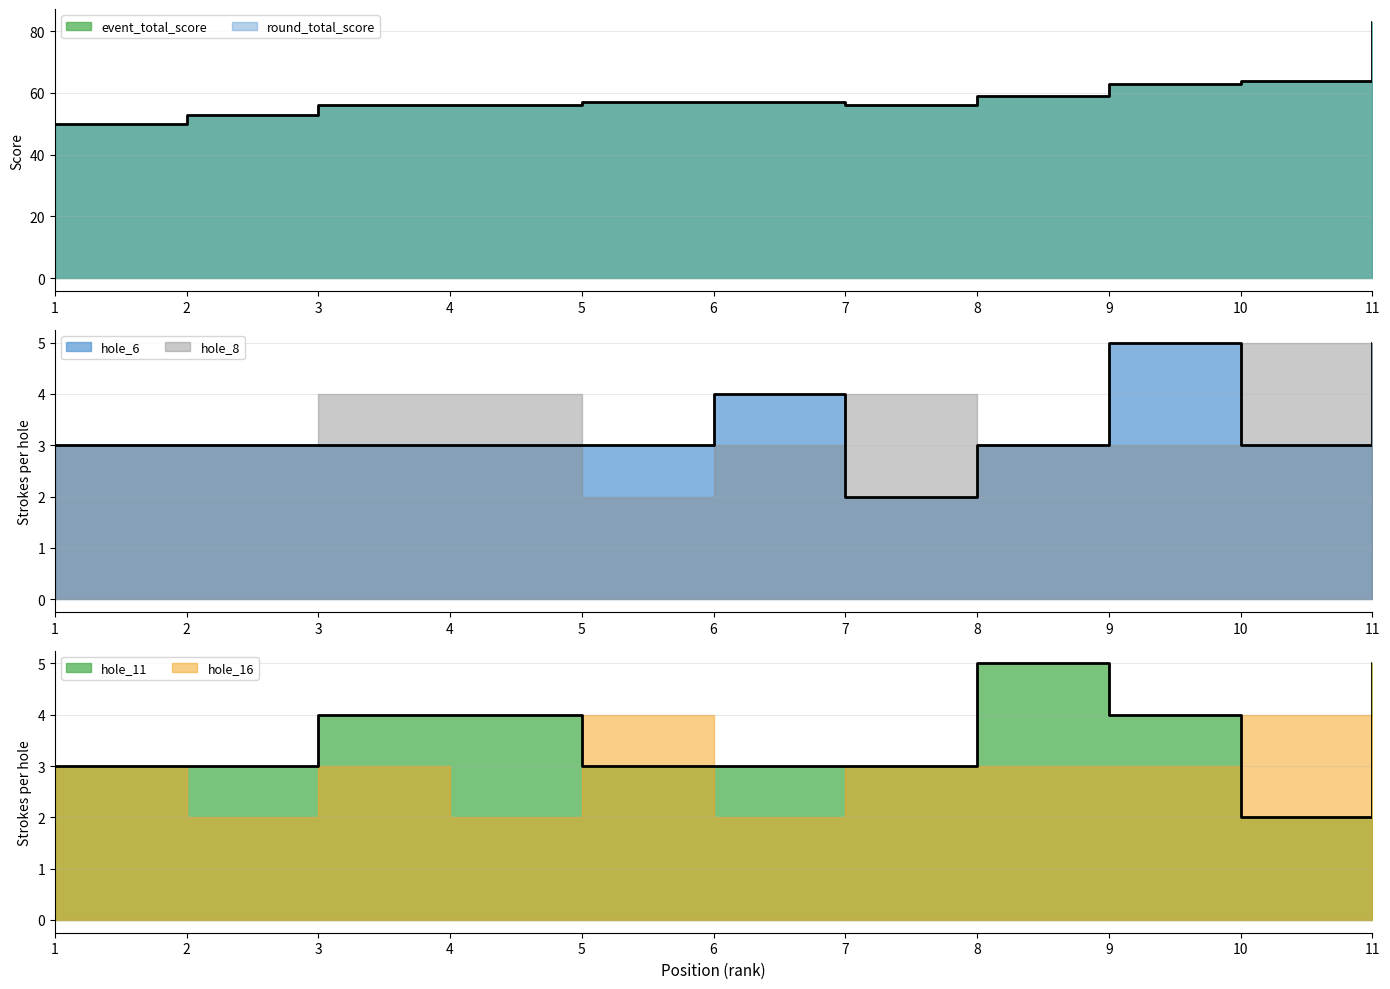

At which category is the sum across all series the highest?

11